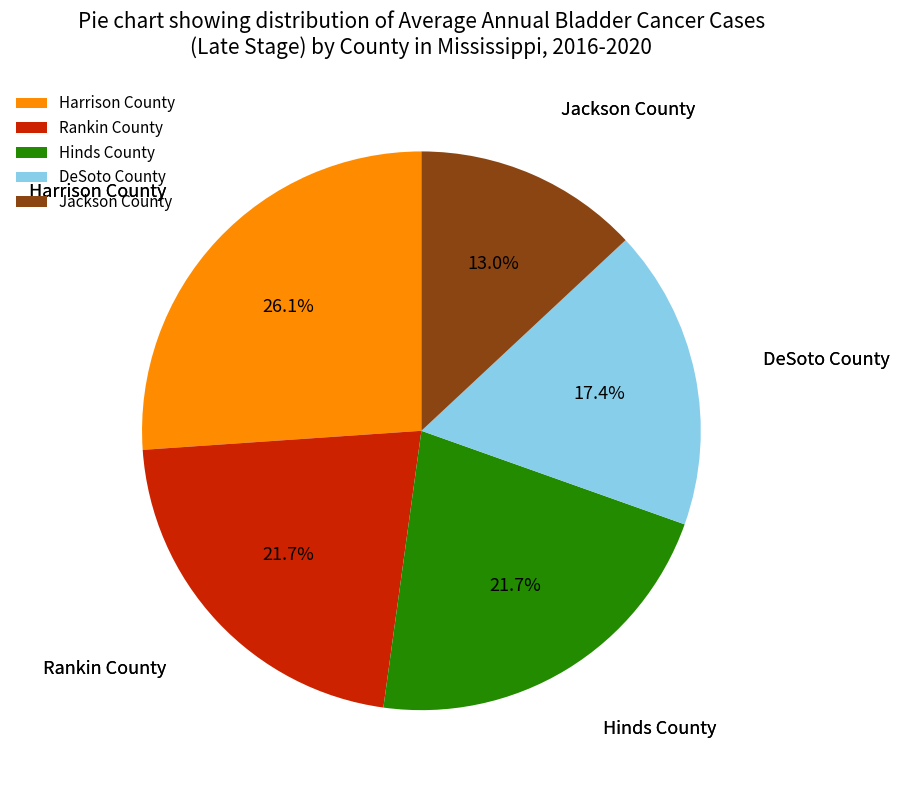

Which slice is the smallest?

Jackson County